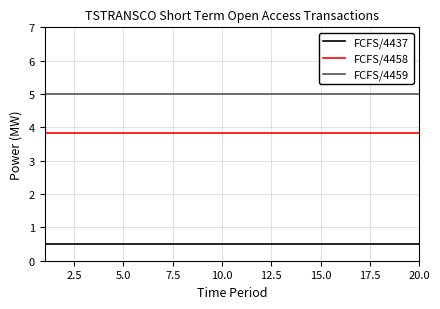

Reading left to right, extract all data points from this chart.

FCFS/4437: 0.5	0.5	0.5	0.5	0.5	0.5	0.5	0.5	0.5	0.5	0.5	0.5	0.5	0.5	0.5	0.5	0.5	0.5	0.5	0.5
FCFS/4458: 3.8	3.8	3.8	3.8	3.8	3.8	3.8	3.8	3.8	3.8	3.8	3.8	3.8	3.8	3.8	3.8	3.8	3.8	3.8	3.8
FCFS/4459: 5.0	5.0	5.0	5.0	5.0	5.0	5.0	5.0	5.0	5.0	5.0	5.0	5.0	5.0	5.0	5.0	5.0	5.0	5.0	5.0